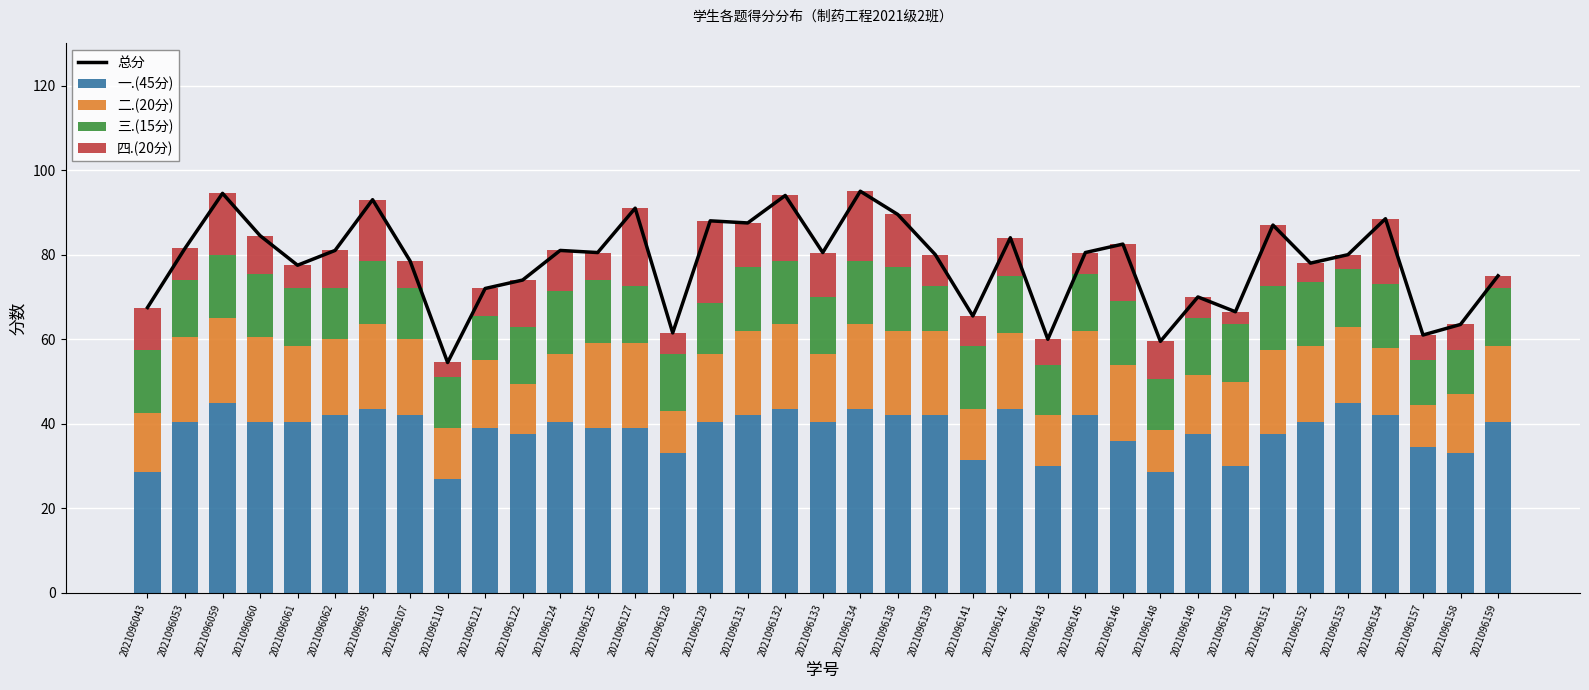

What are all the series names shown in the legend?

总分, 一.(45分), 二.(20分), 三.(15分), 四.(20分)